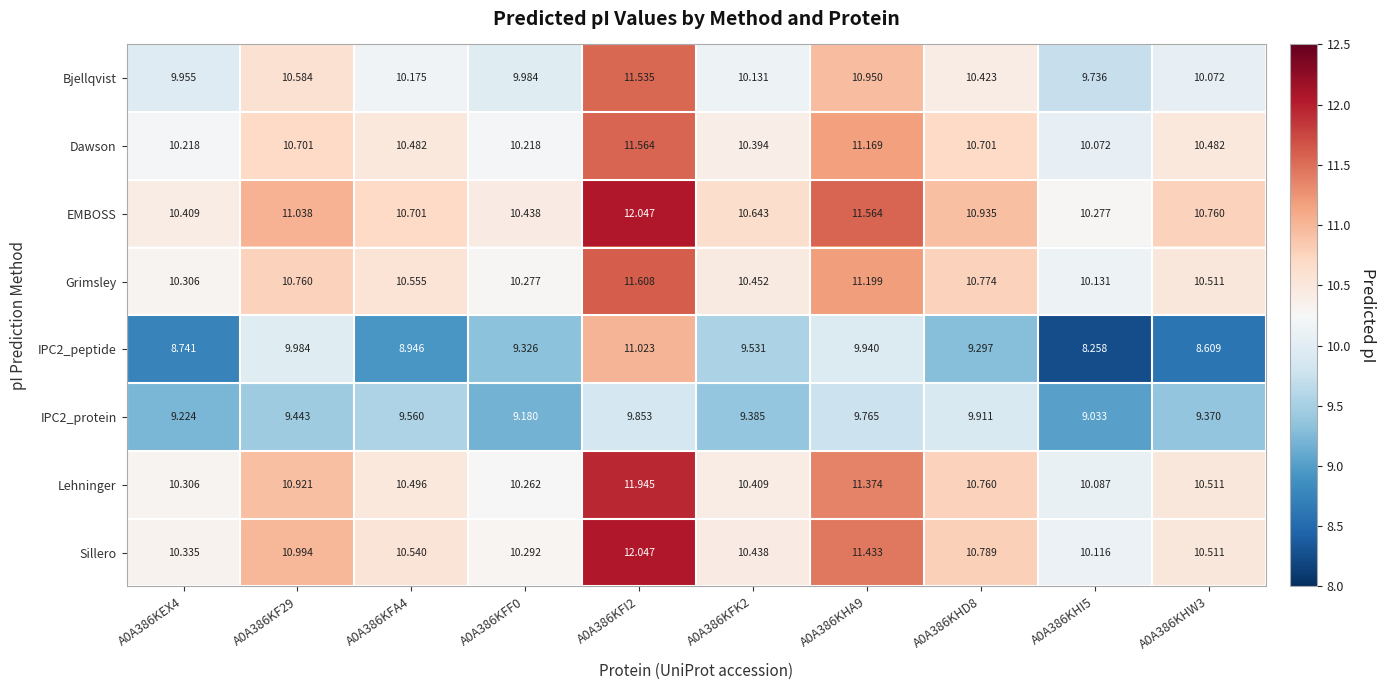

Is the value of Dawson at A0A386KFI2 greater than the value of Sillero at A0A386KHW3?

Yes